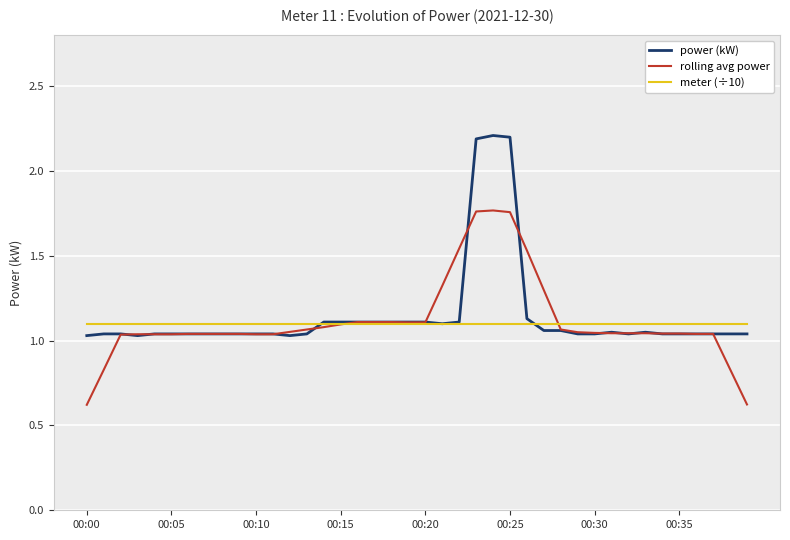

What is the value of the rolling avg power point at the 20th from the left?

1.1